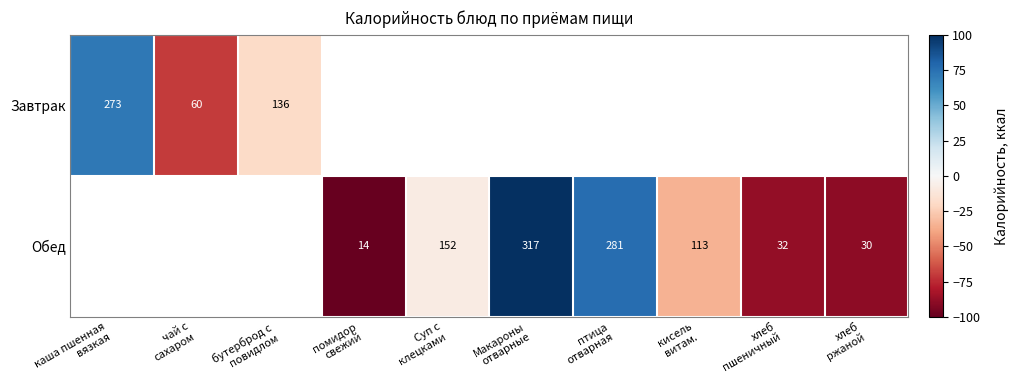

At how many categories does at least one series exceed 25?

3